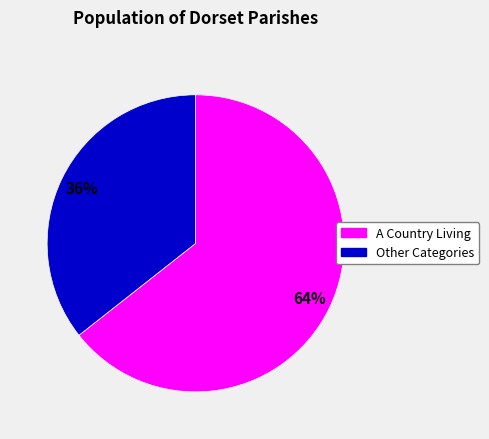

To the nearest percent, what is the average slice percentage?

50%